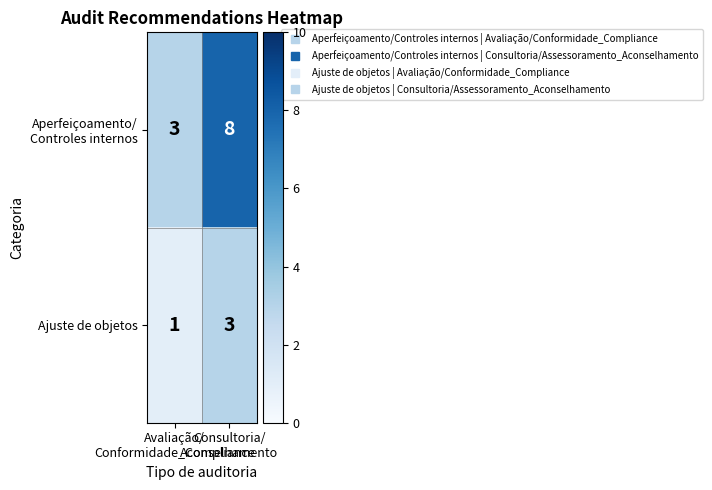

What is the highest value of the Ajuste de objetos series?

3